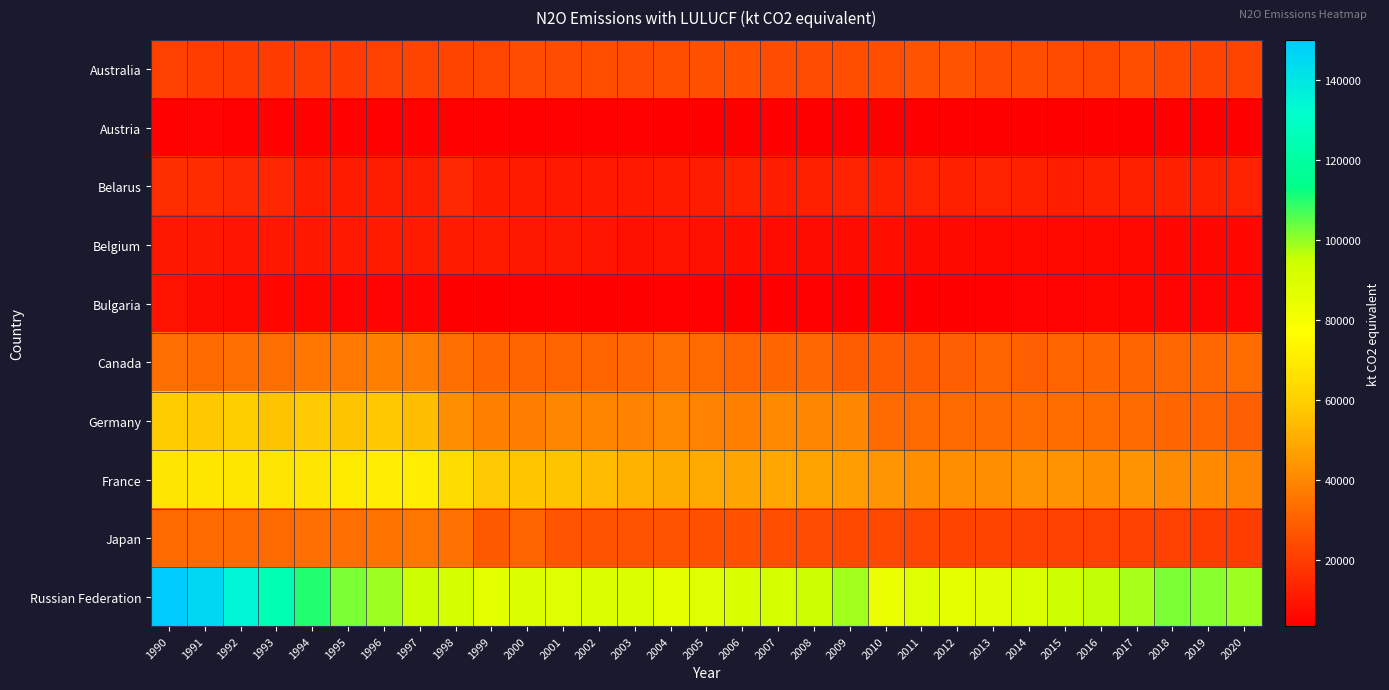

Between 1995 and 2018, which series saw the biggest shift?

France